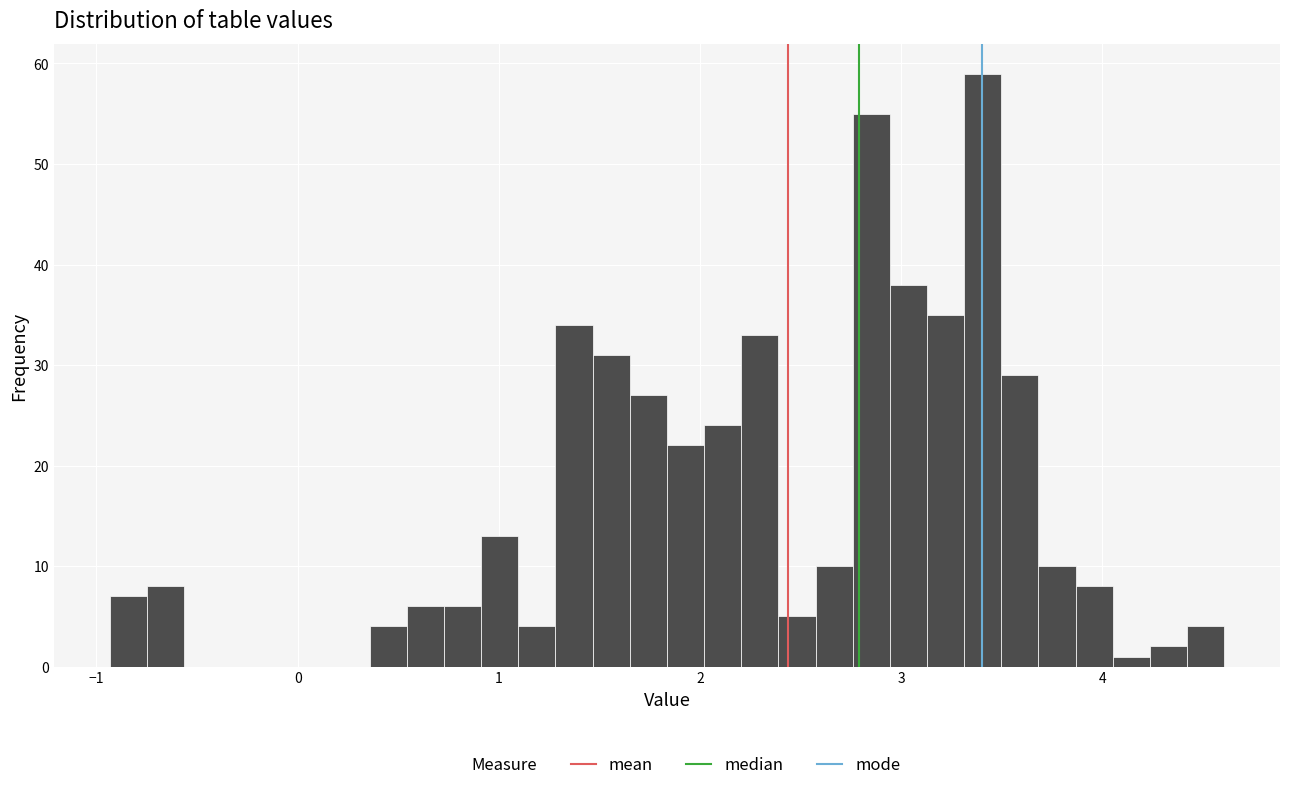

Read against the x-axis, roughly where is the centre of the tallest bar?

3.4